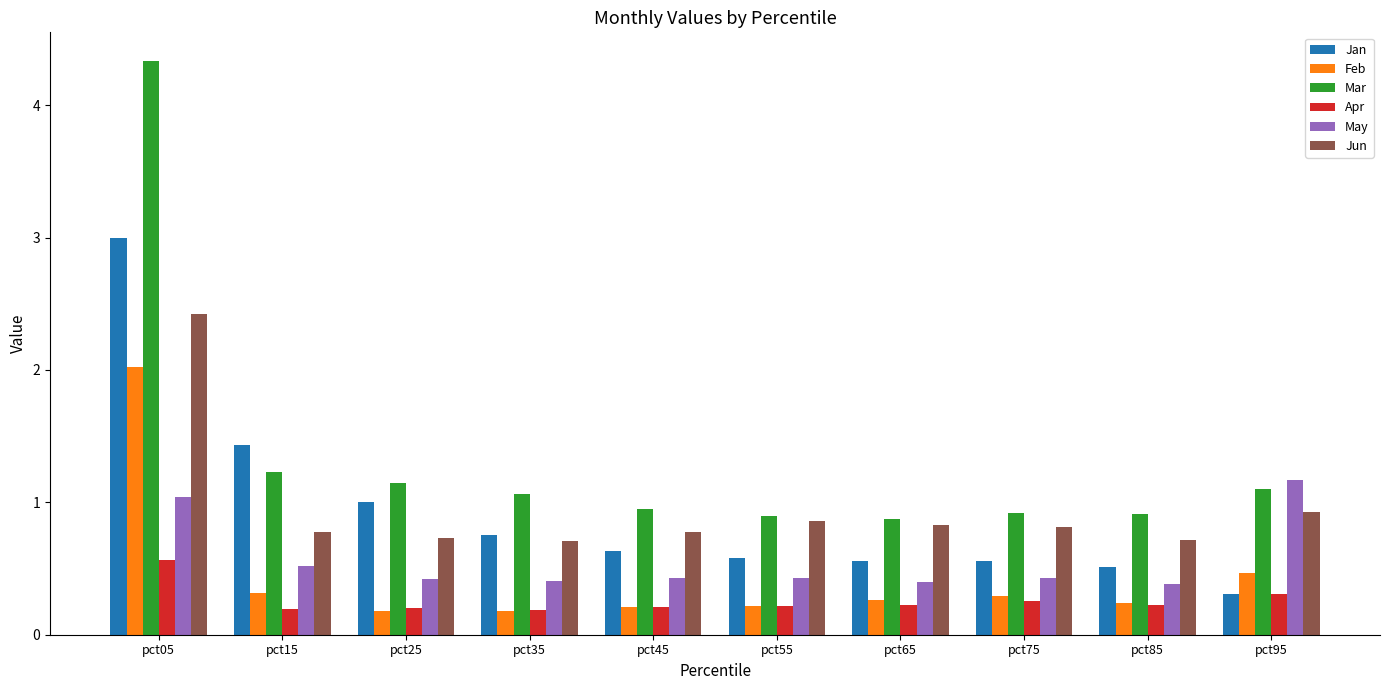

Is it true that Mar equals 0.6 at pct35?

False